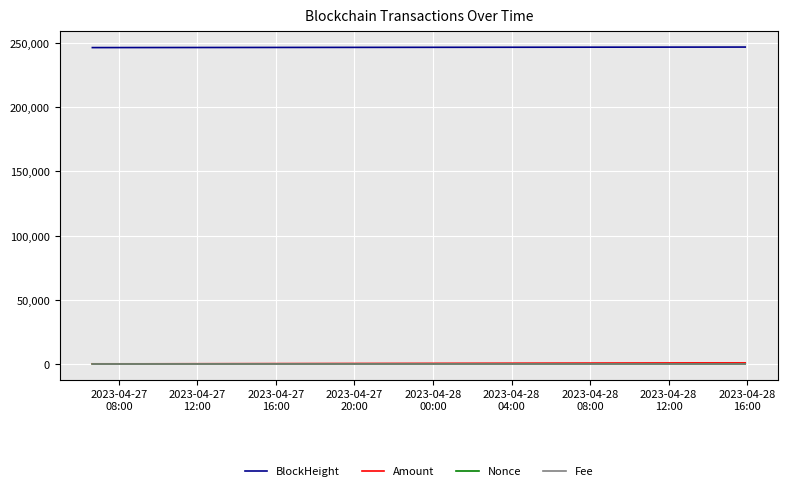

How many lines are shown in the chart?

4